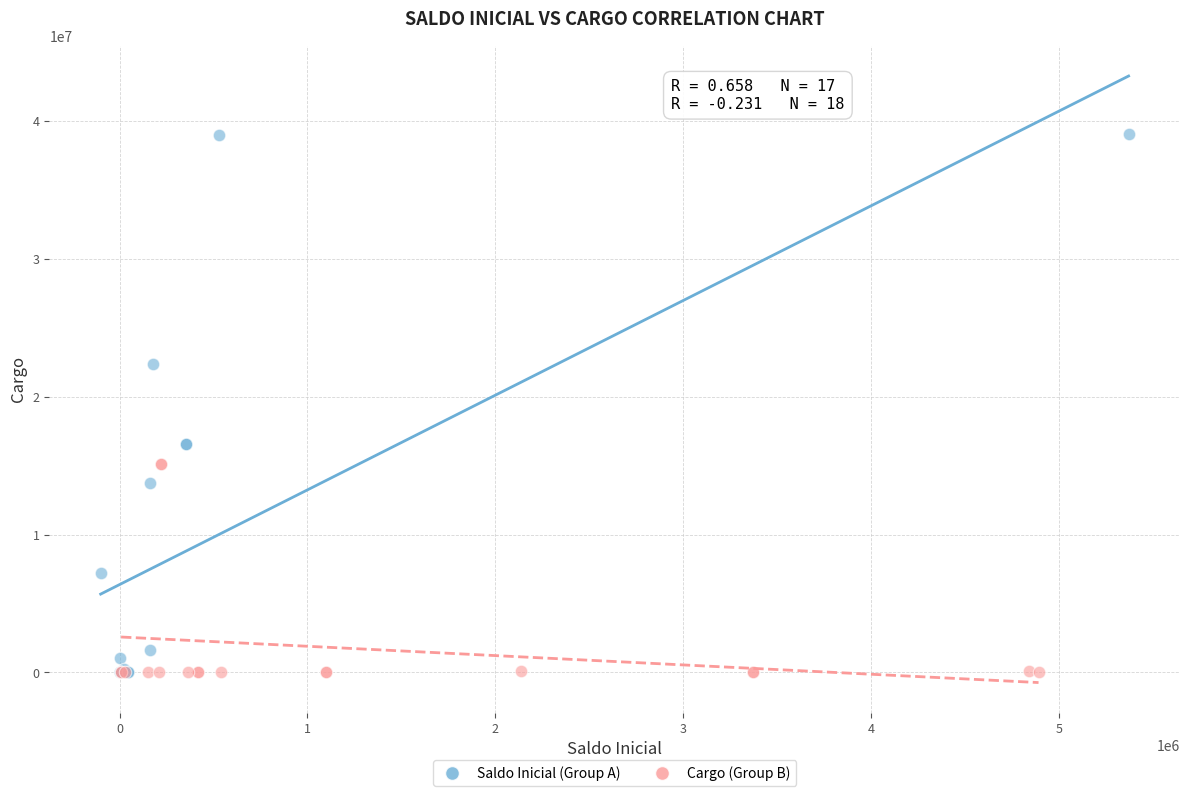

Which series contains the highest Y value?

Saldo Inicial (Group A)